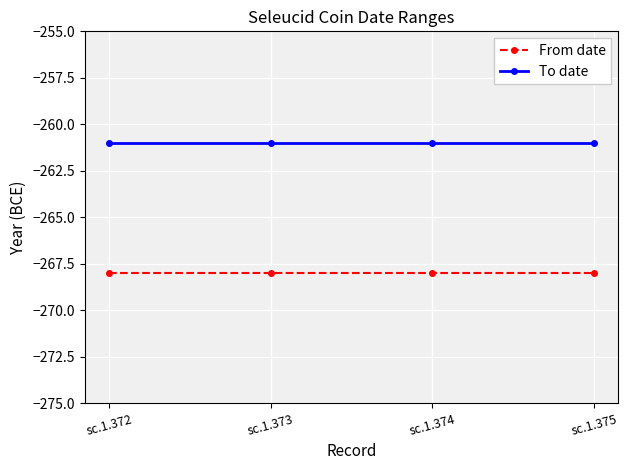

What is the greatest value displayed?

-261